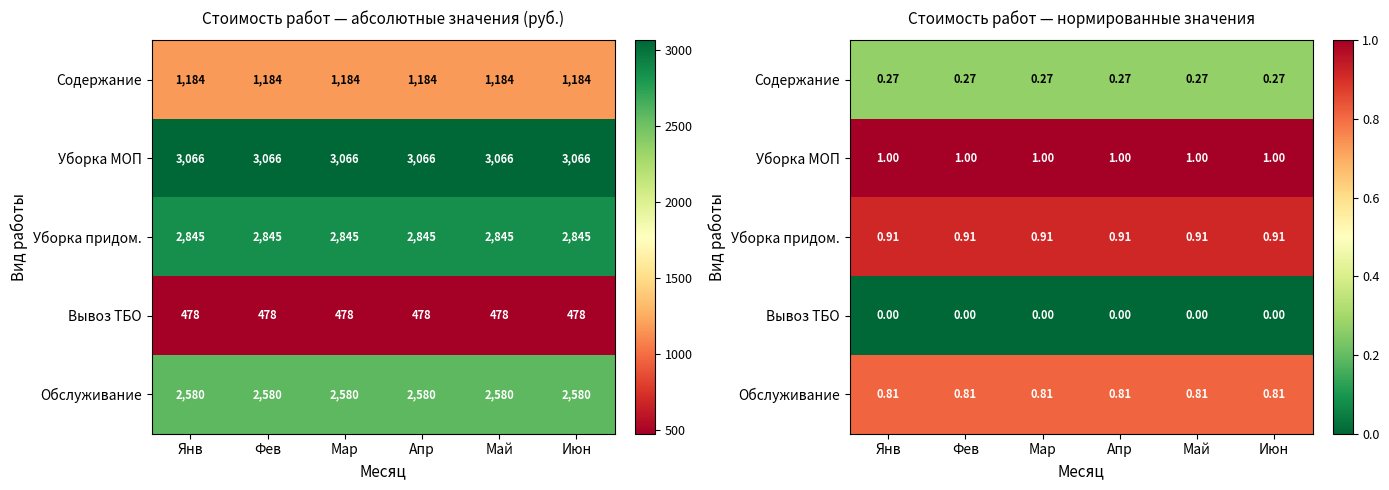

Which has a higher value, Фев or Апр?

Фев